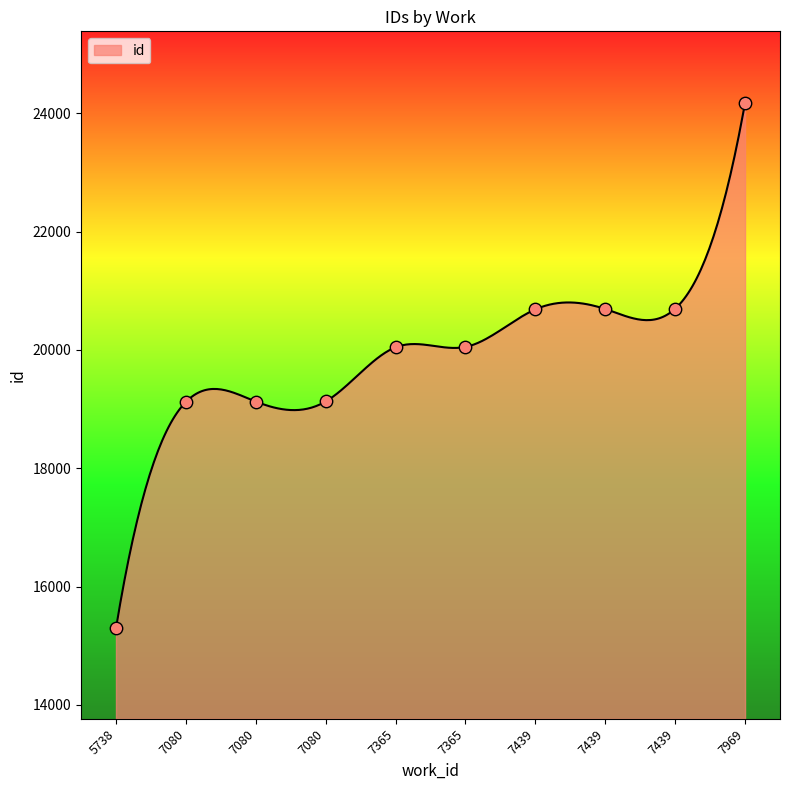

What is the ratio of the value at 7969 to the value at 5738?

1.6